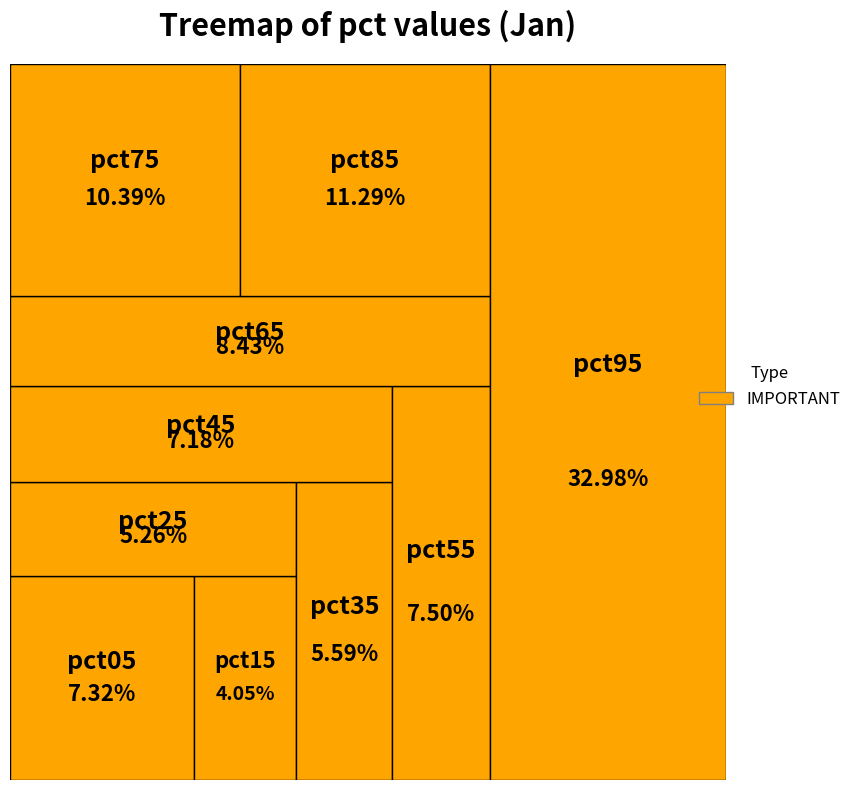

How many segments does this pie chart have?

10